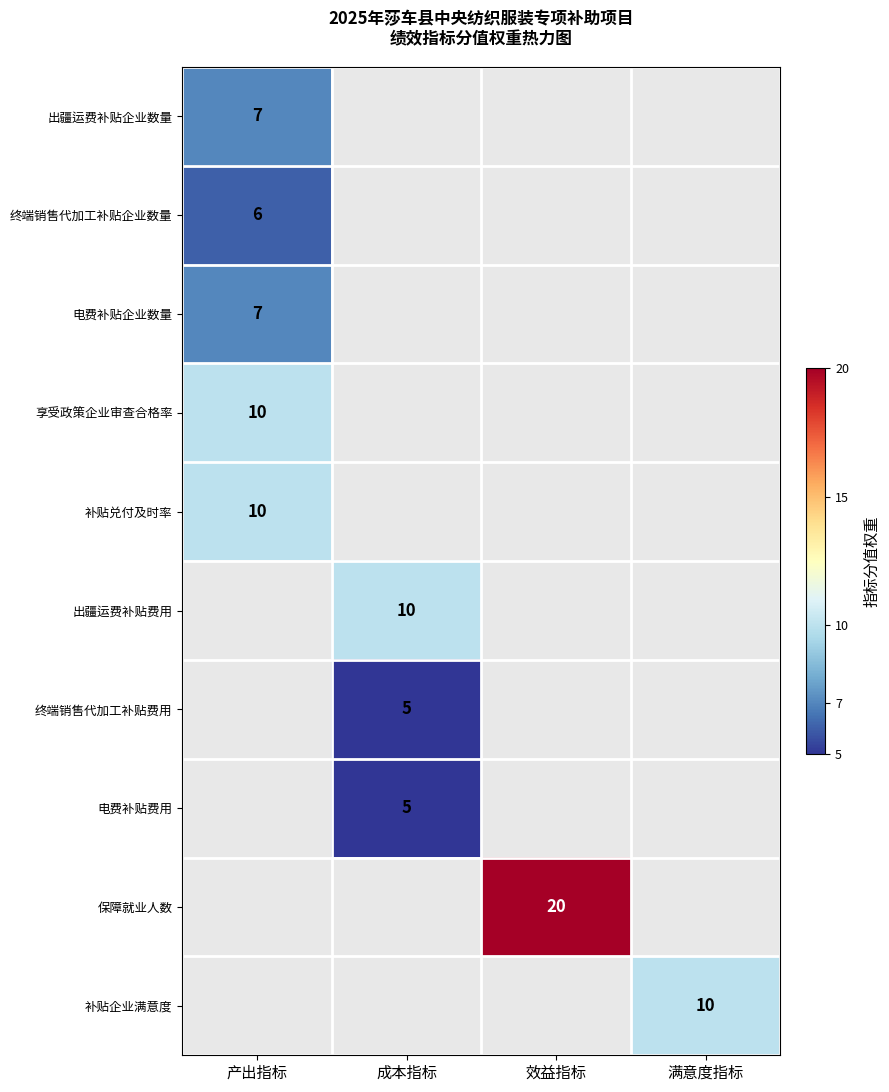

The value of 出疆运费补贴企业数量 at 产出指标 is 5. True or false?

False